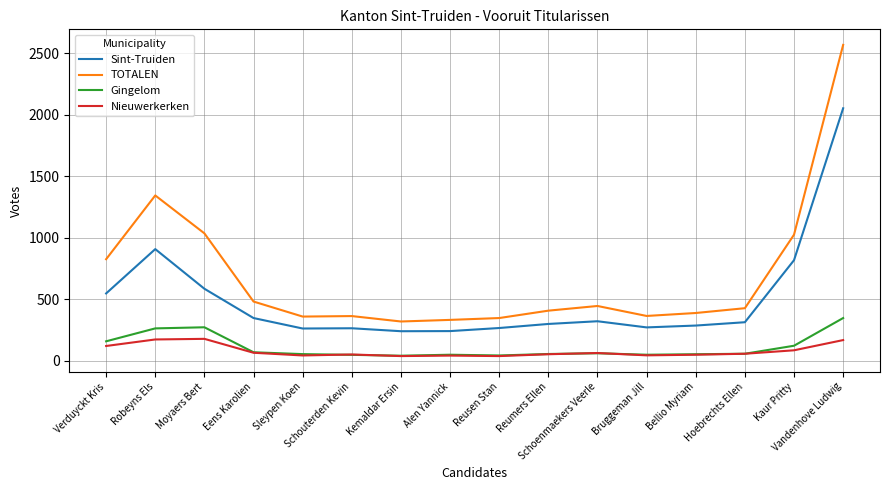

What is the average value of the TOTALEN series?

689